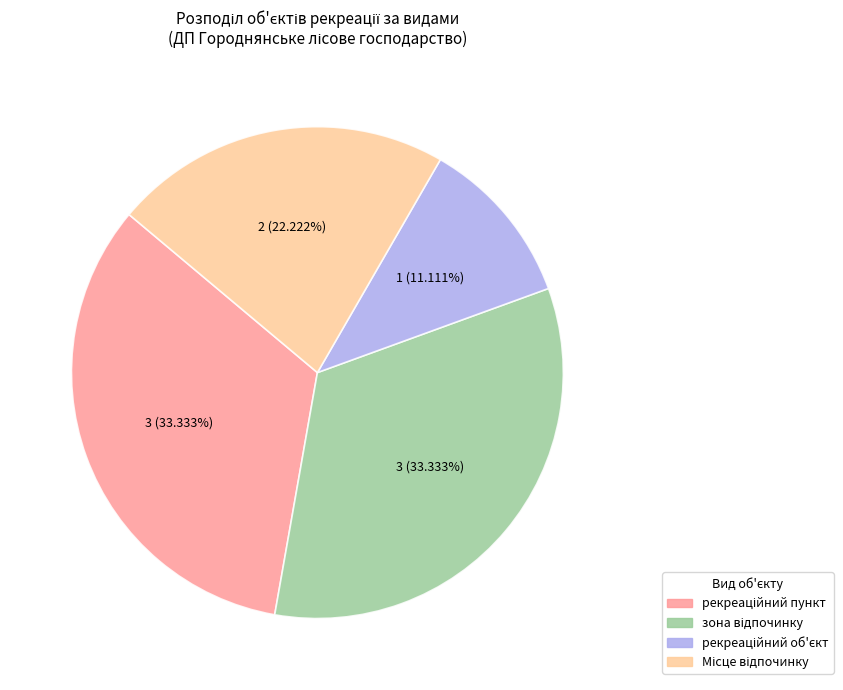

Is there a majority slice in this chart?

No